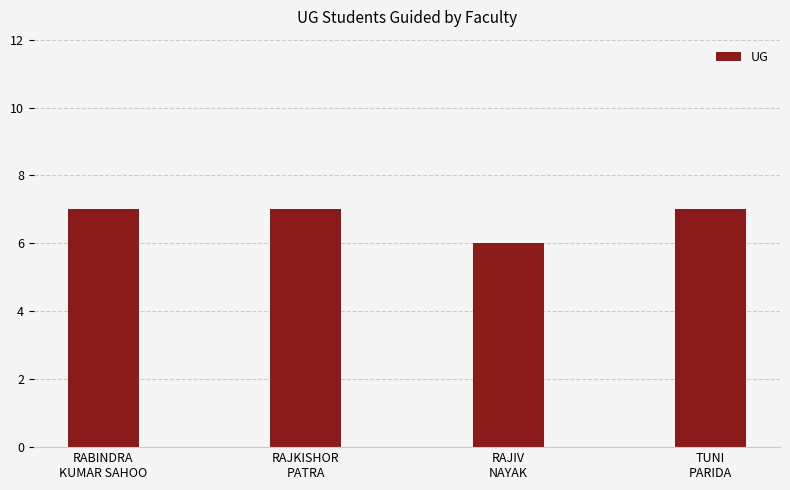

What is the value of the 1st bar from the left?

7